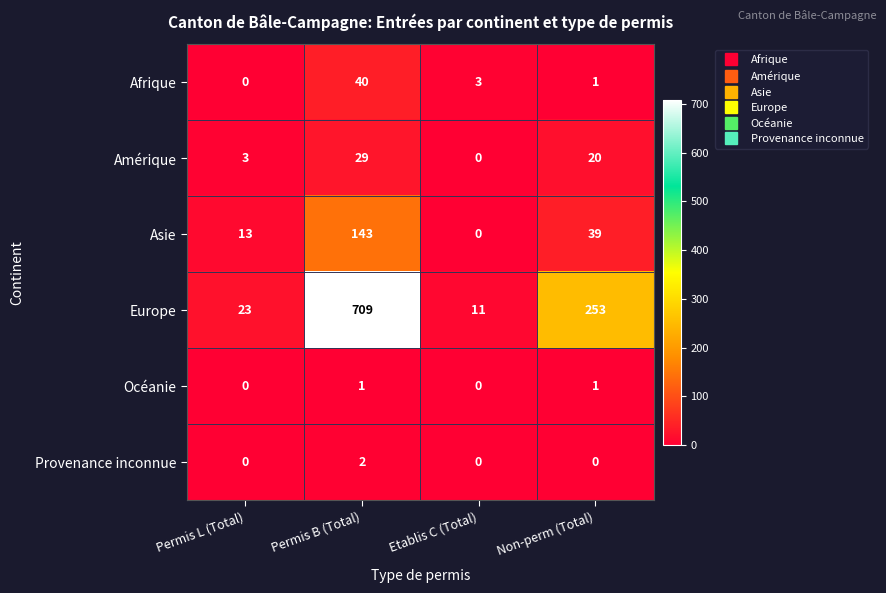

Reading right to left, transcribe all the data shown in this chart.

Afrique: 1	3	40	0
Amérique: 20	0	29	3
Asie: 39	0	143	13
Europe: 253	11	709	23
Océanie: 1	0	1	0
Provenance inconnue: 0	0	2	0